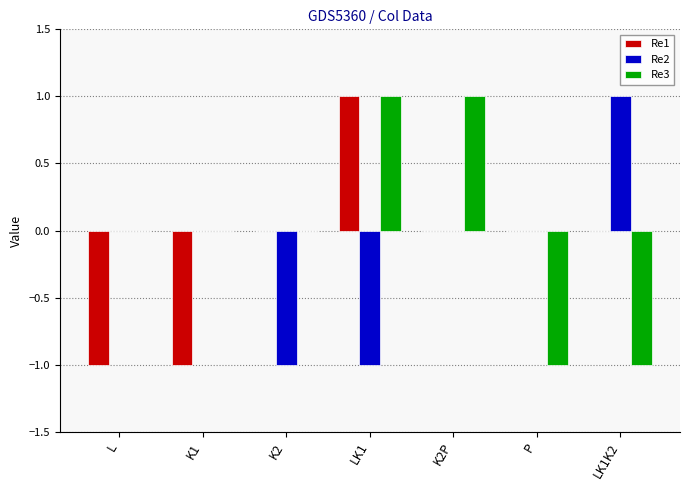

How many data points does each series have?

7